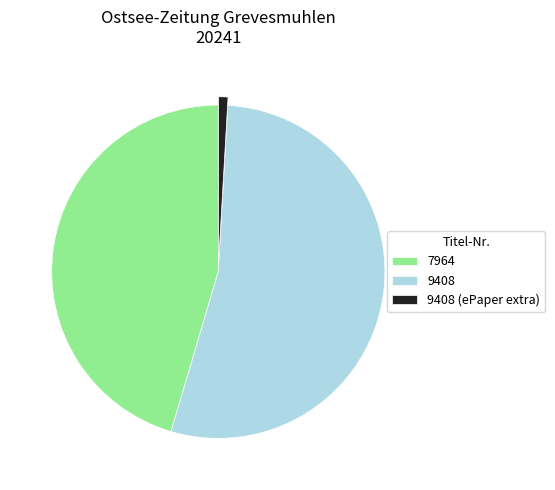

Do 7964 and 9408 together represent more than half of the pie?

Yes